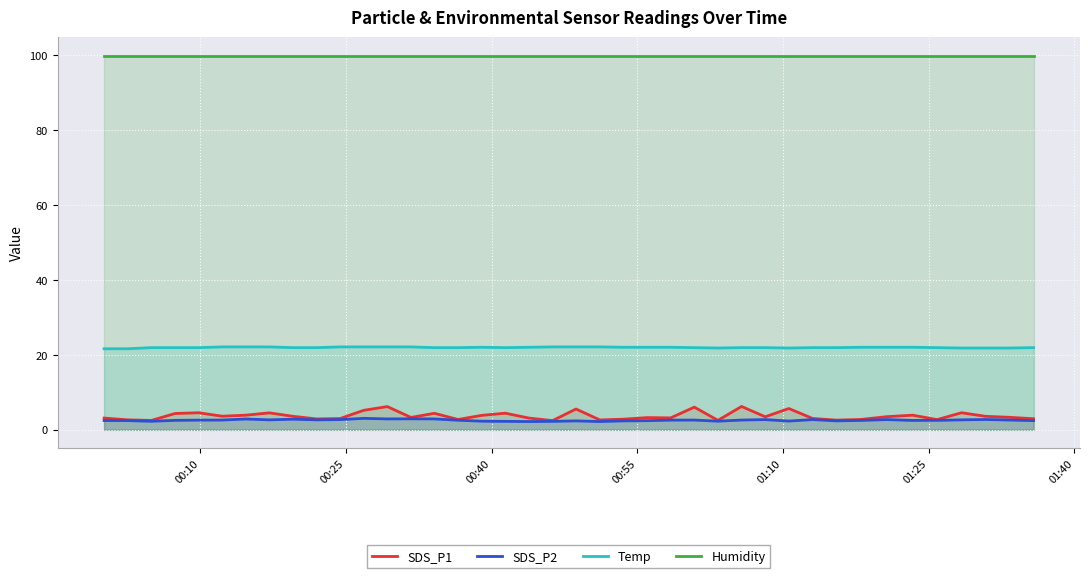

True or false: SDS_P2 and Humidity cross at least once.

False